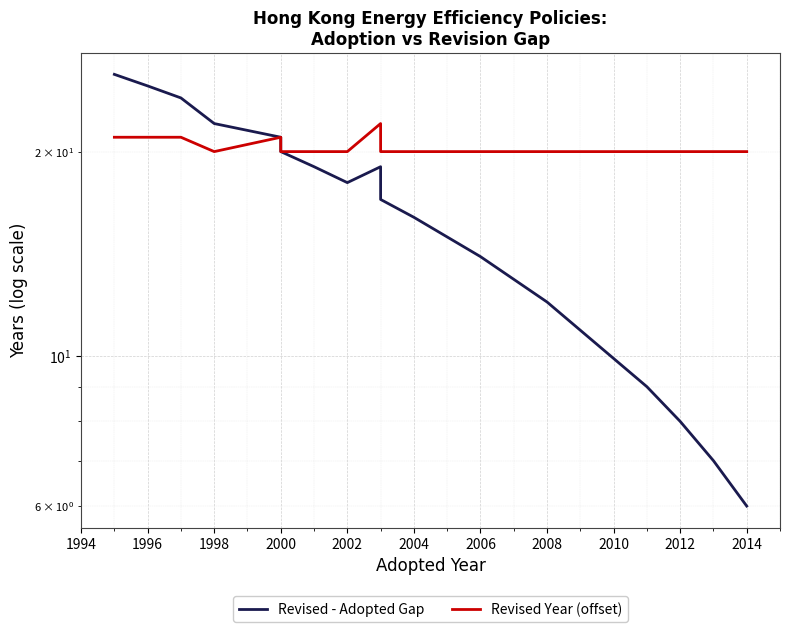

Is it true that Revised Year (offset) equals 20 at 2004?

True